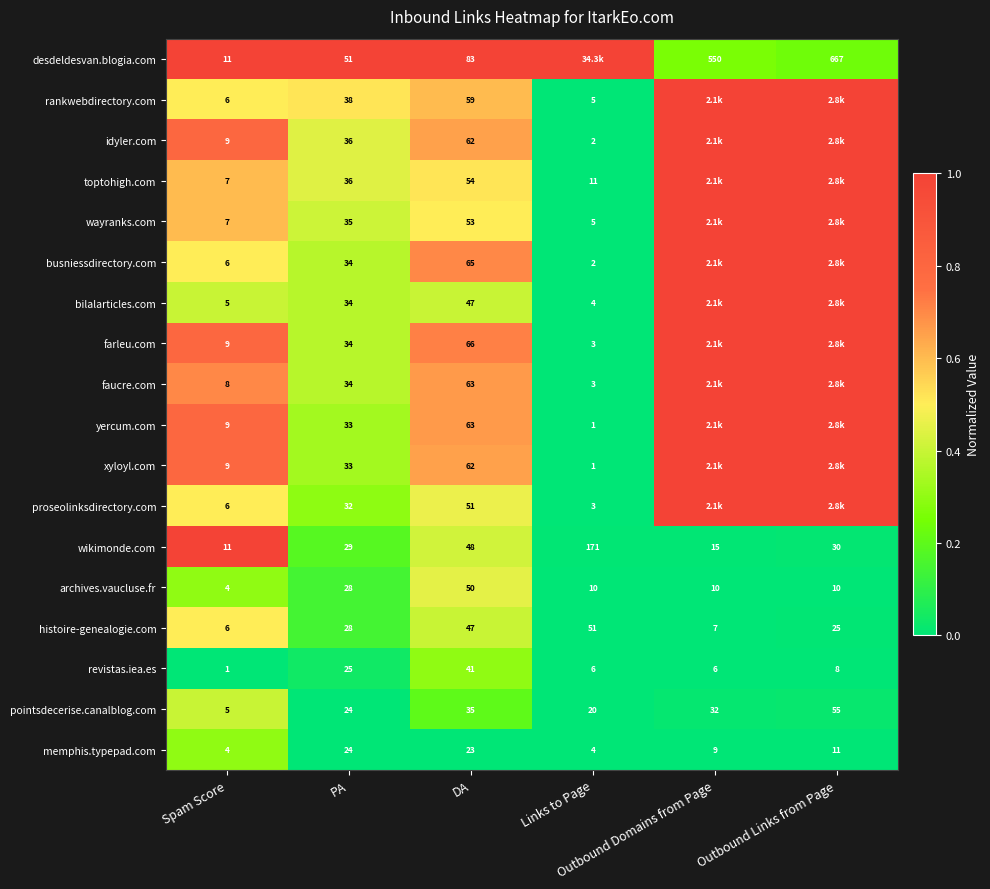

Rank the categories by faucre.com value from highest to lowest.

Outbound Domains from Page, Outbound Links from Page, Spam Score, DA, PA, Links to Page